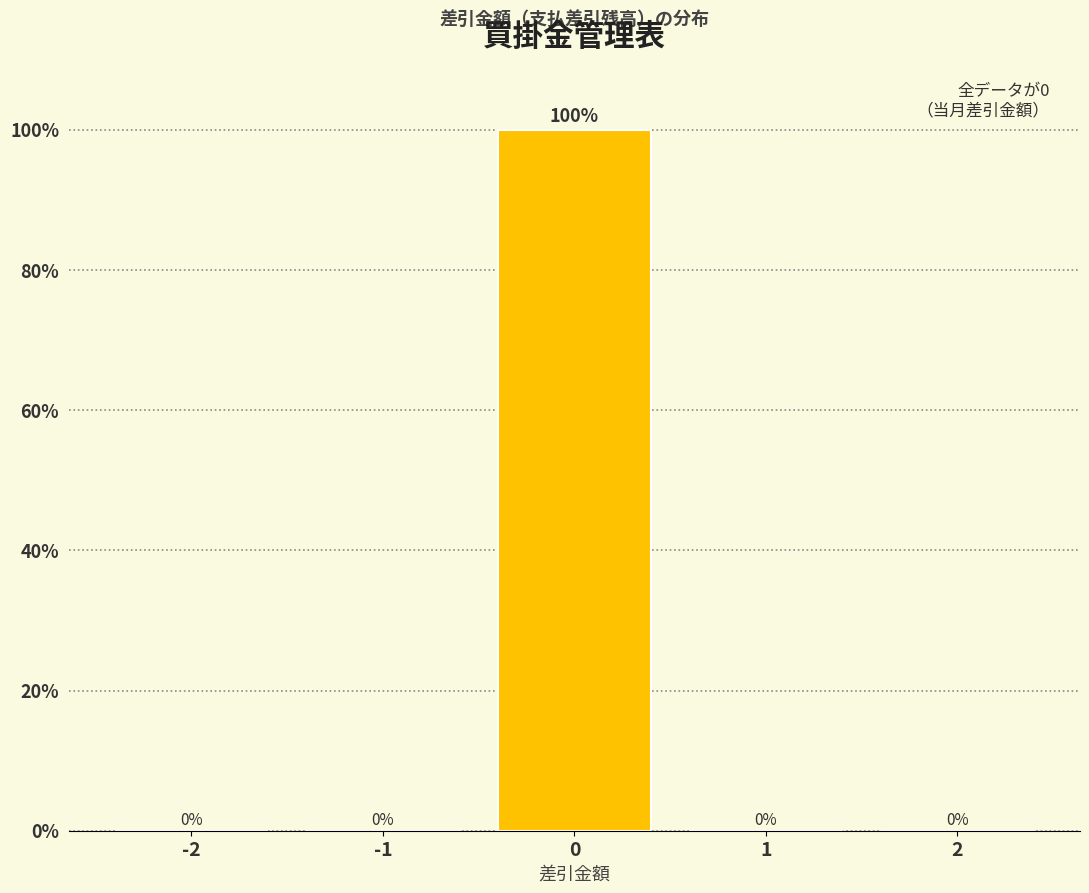

Reading right to left, transcribe all the data shown in this chart.

2=0	1=0	0=100	-1=0	-2=0